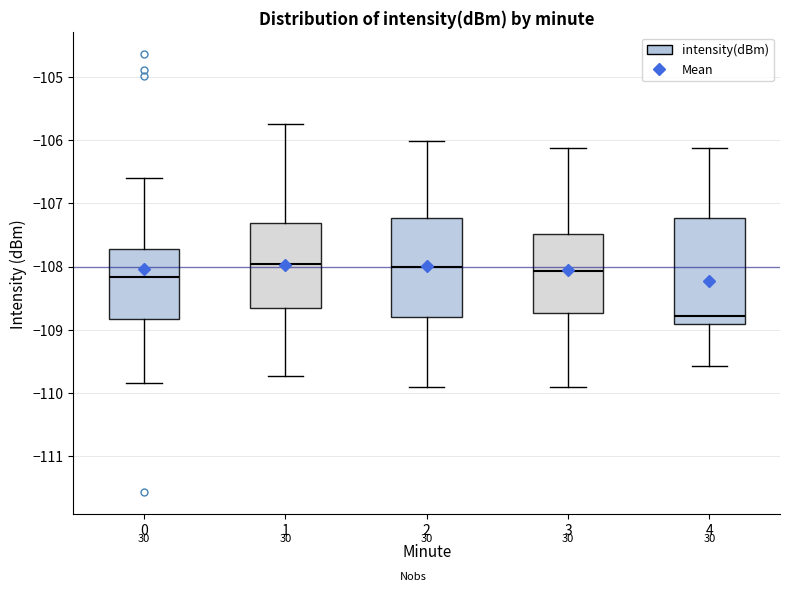

Comparing the boxes themselves (not the whiskers), which one is the tallest?

4